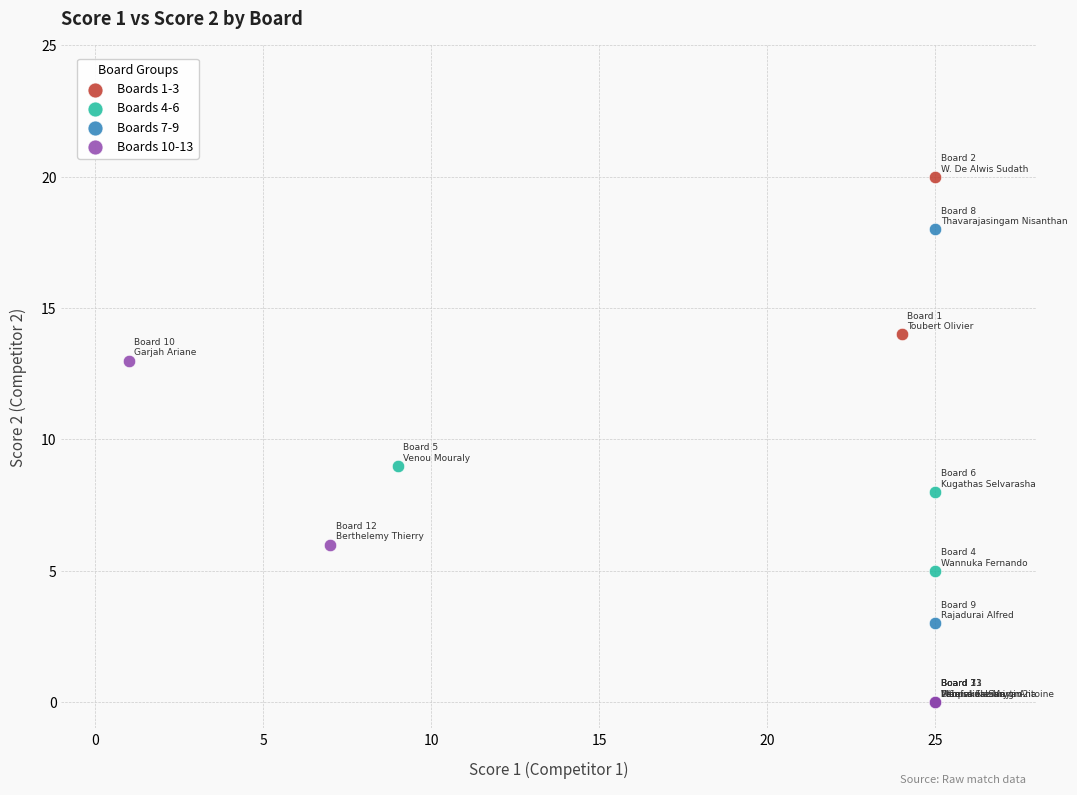

Which series reaches the maximum Y coordinate?

Boards 1-3